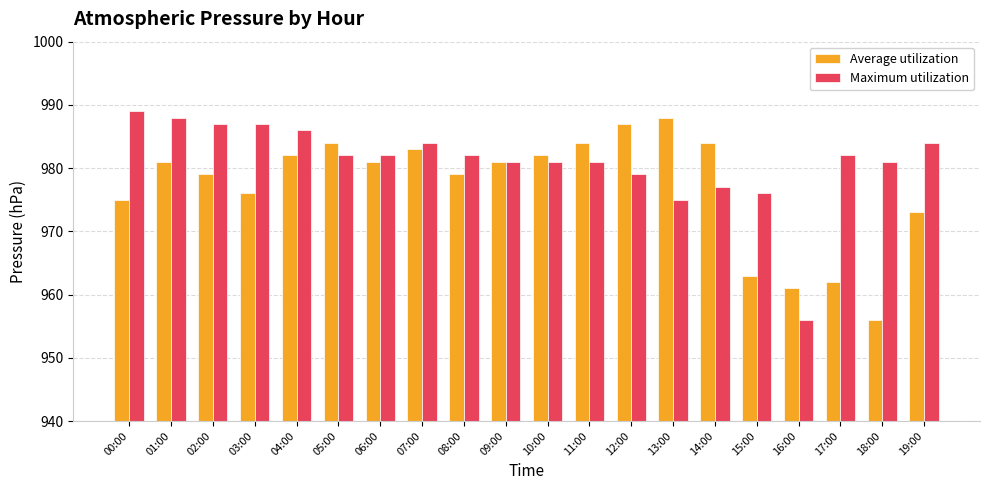

List the series in order of their overall mean, highest first.

Maximum utilization, Average utilization